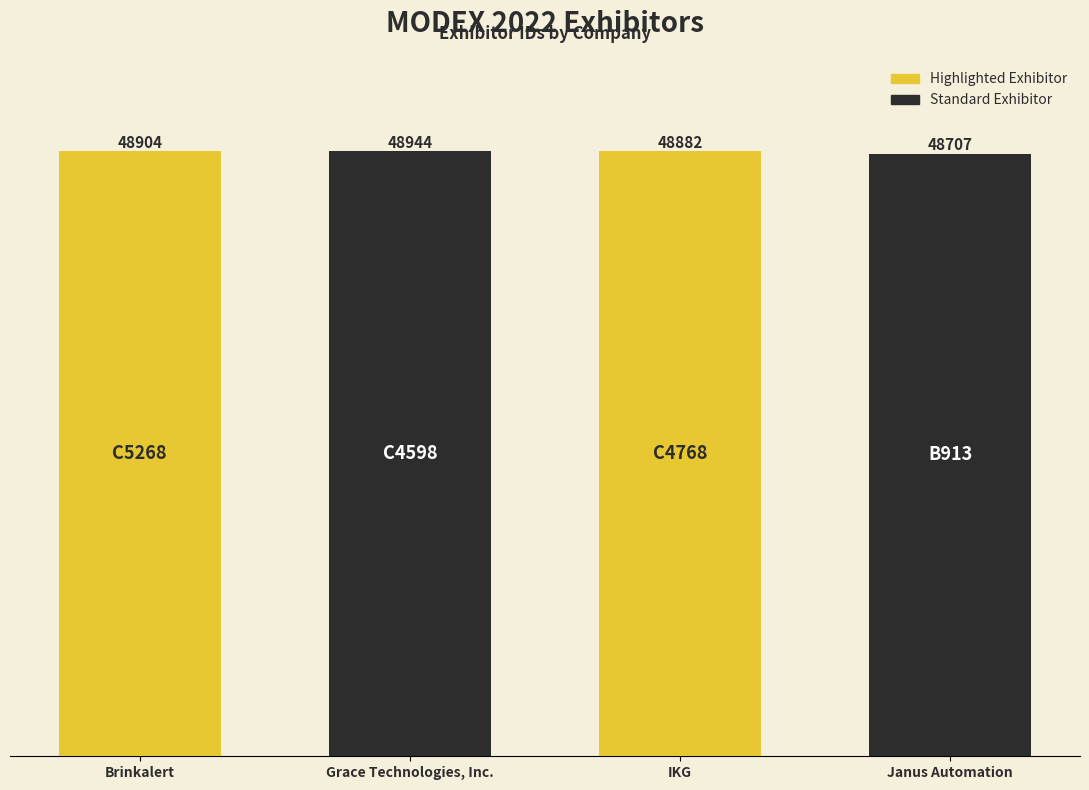

What is the value of the Standard Exhibitor bar at the 2nd from the left?

48707